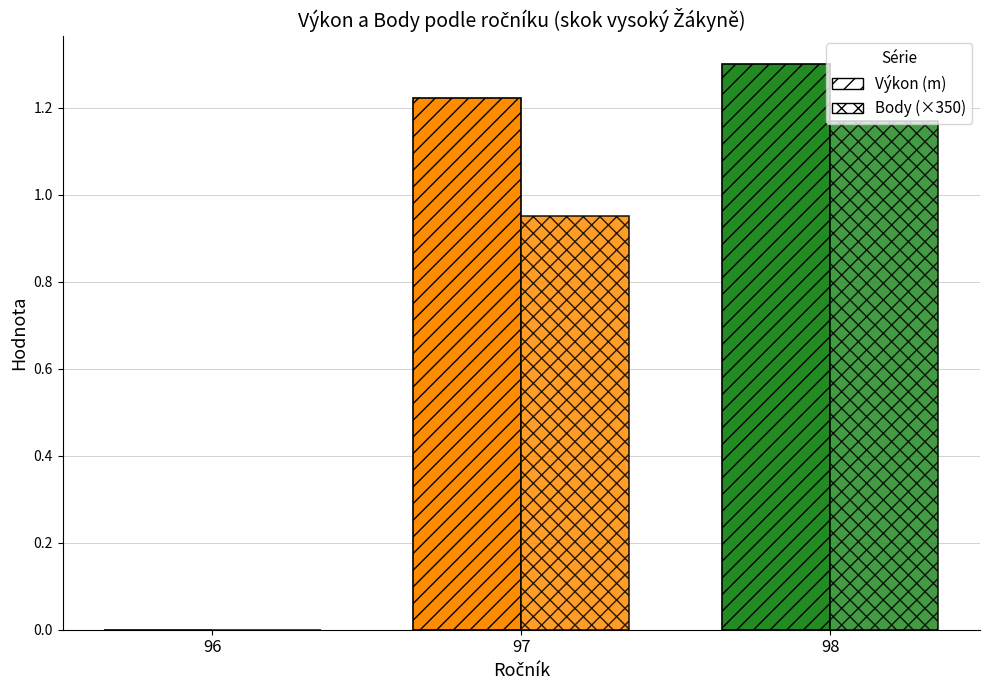

What is the value of the Body (×350) bar at the 2nd from the left?

1.0